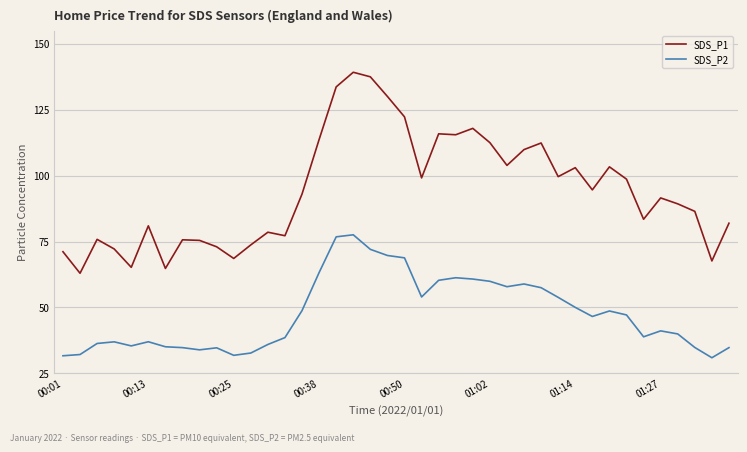

Which series has the largest total across all categories?

SDS_P1